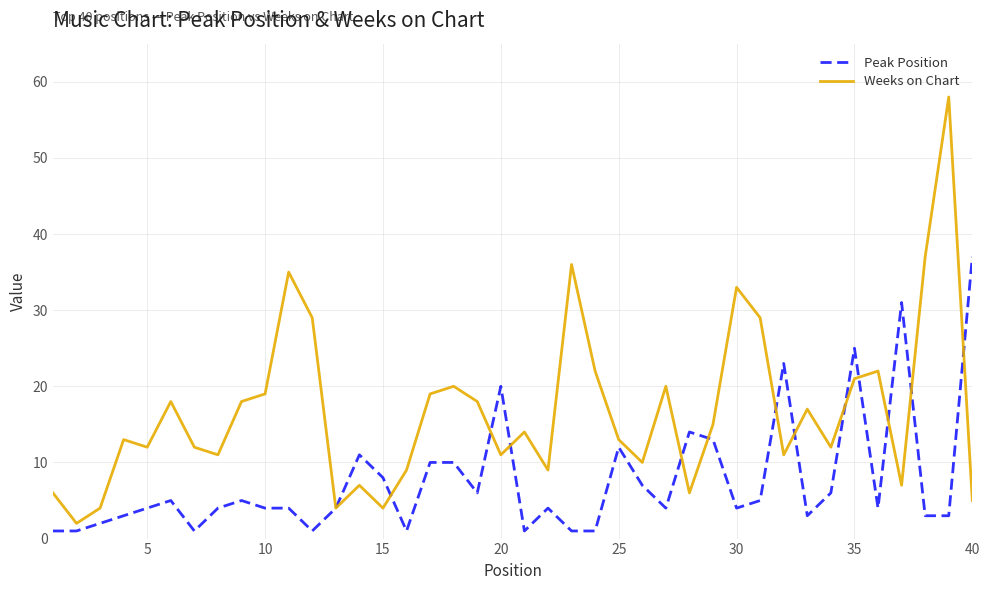

How many distinct data groups are displayed?

2